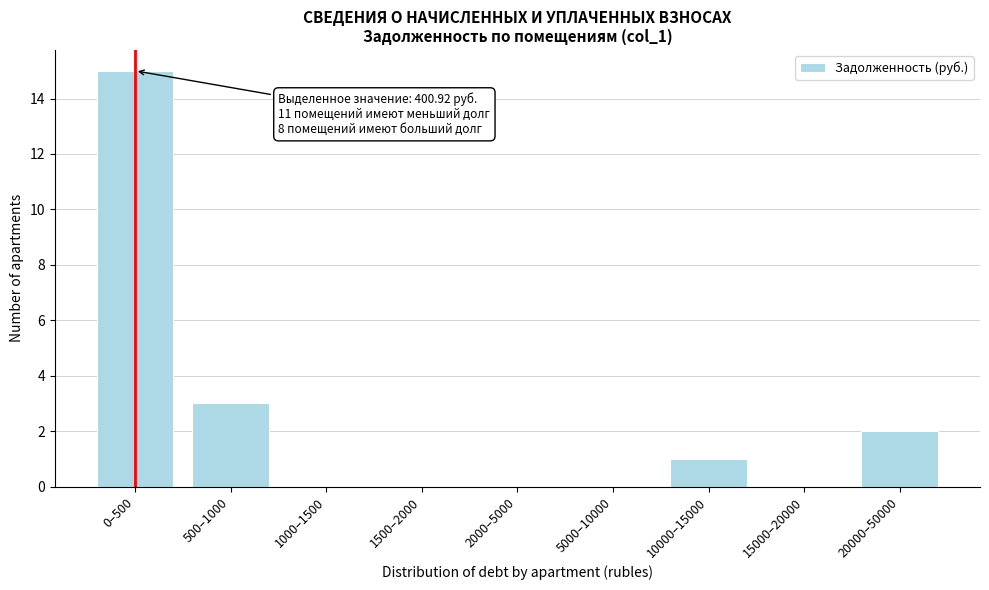

Reading left to right, extract all data points from this chart.

0–500=15	500–1000=3	1000–1500=0	1500–2000=0	2000–5000=0	5000–10000=0	10000–15000=1	15000–20000=0	20000–50000=2